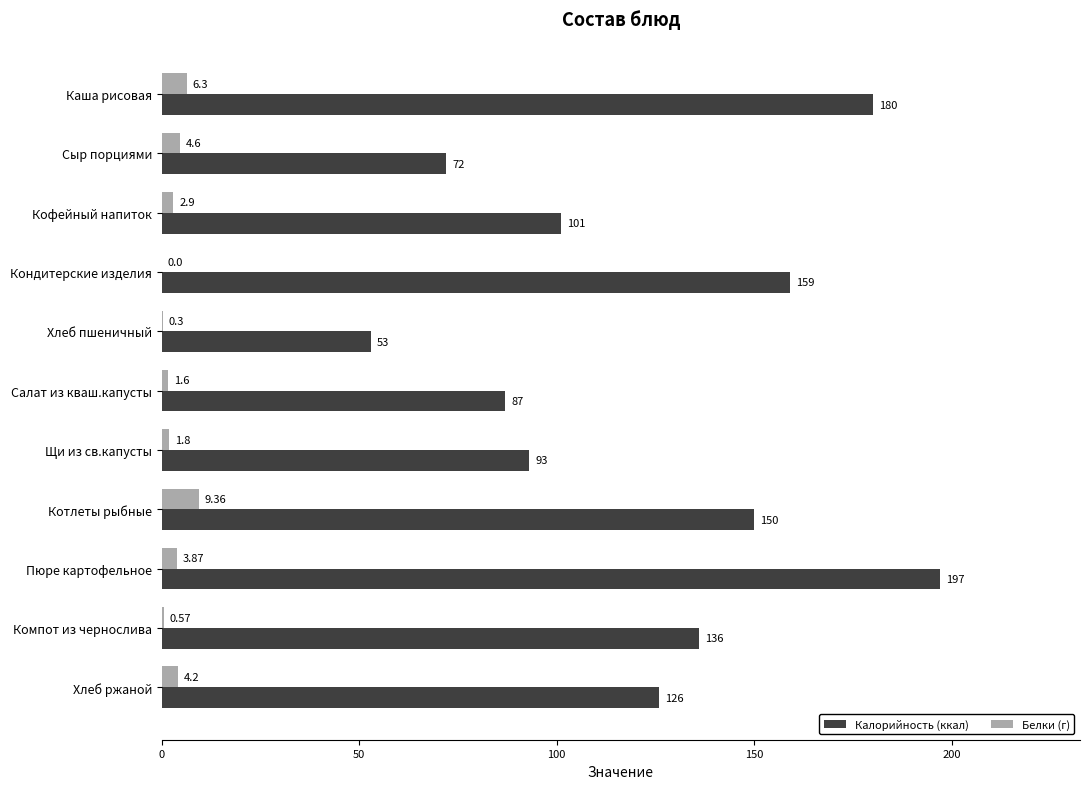

At which label is Белки (г) closest to 4?

Пюре картофельное